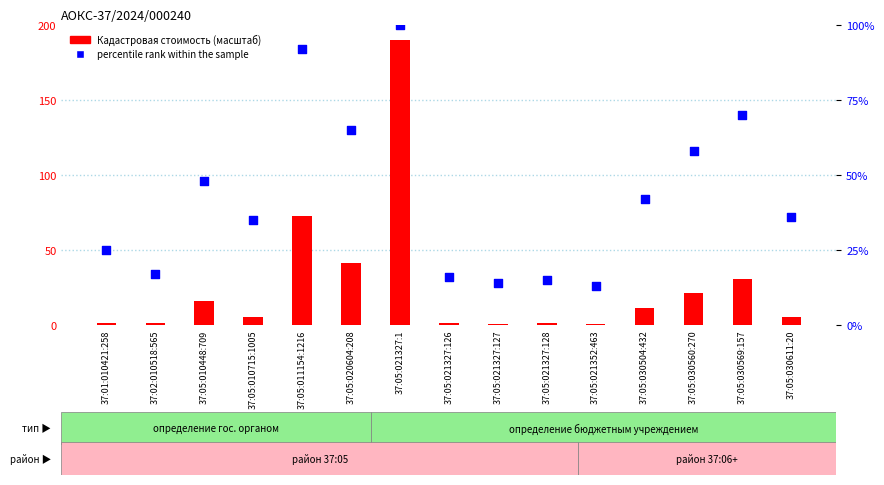

What is the total value across all series at 37:05:030611:20?

41.6